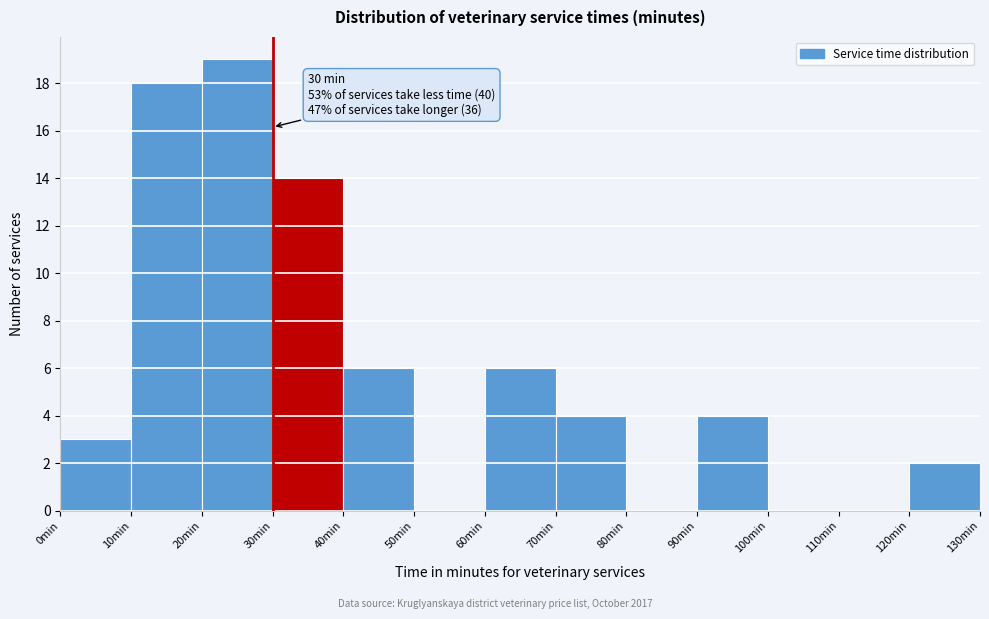

Over which range of the x-axis is the bar tallest?

20 to 30